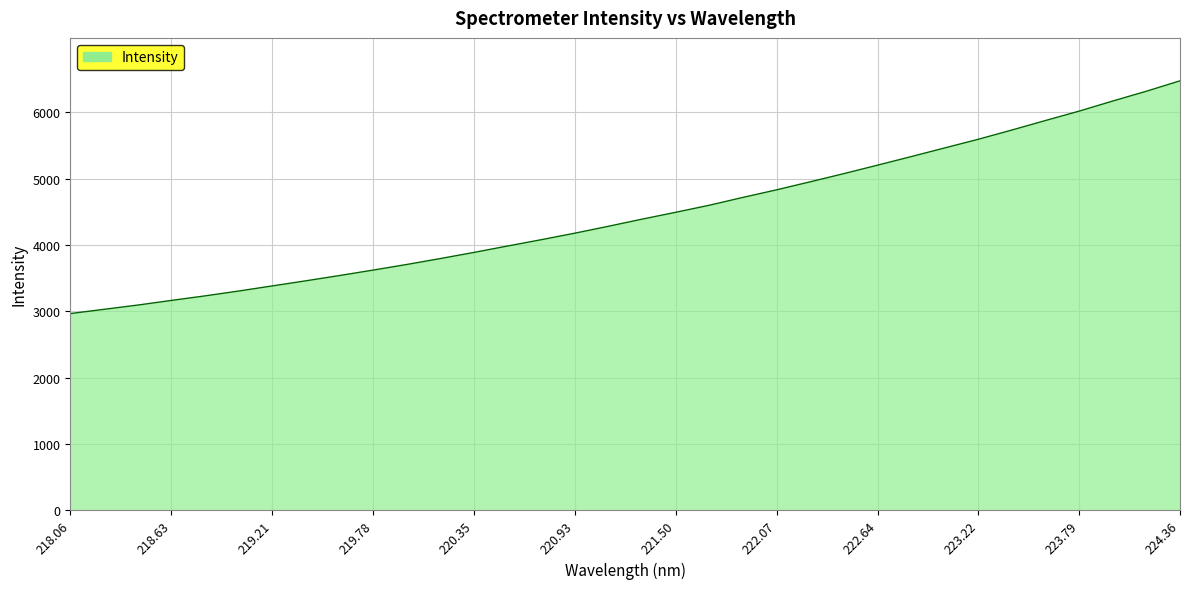

What is the difference between the maximum and minimum values?

3510.5